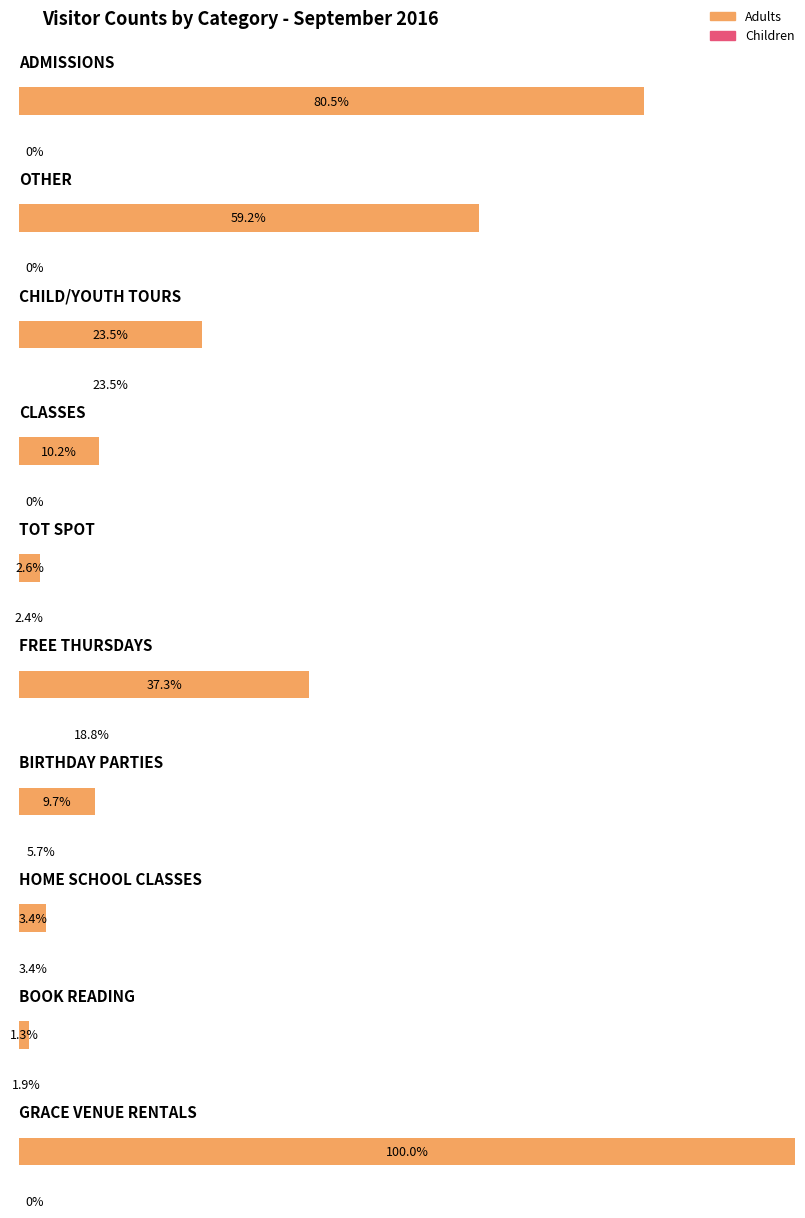

What are all the series names shown in the legend?

Adults, Children